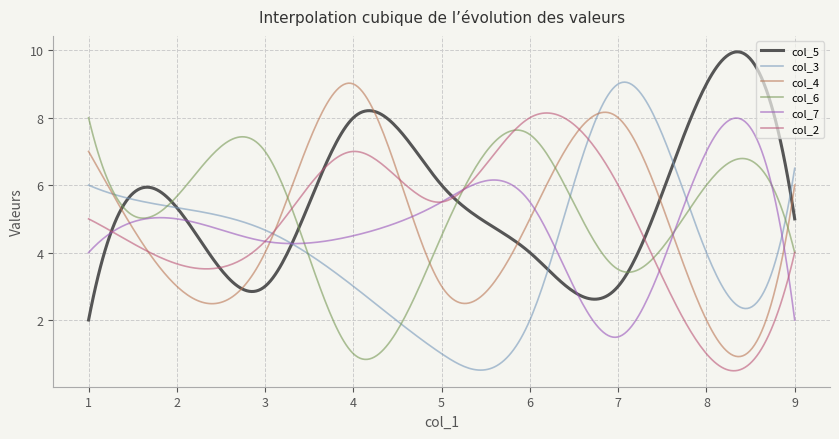

How many categories are shown in the chart?

300